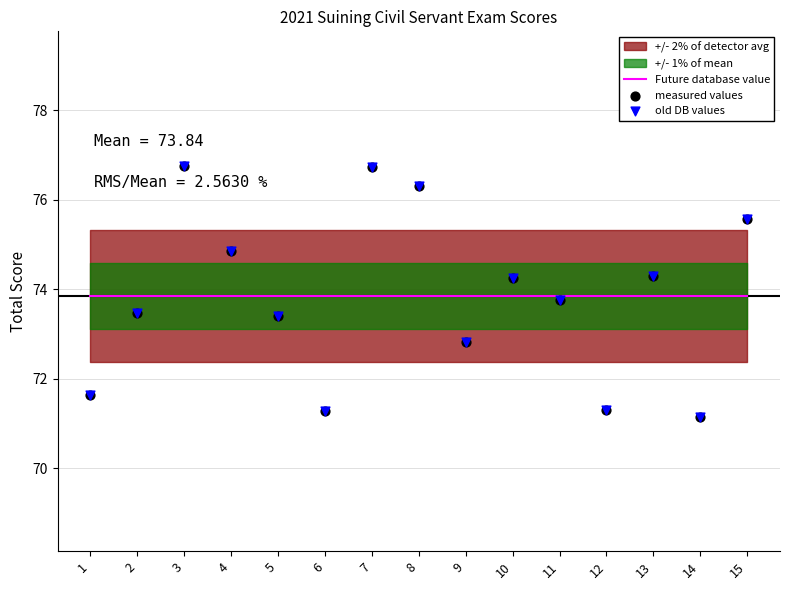

Is the value of old DB values at 8 greater than the value of measured values at 15?

Yes